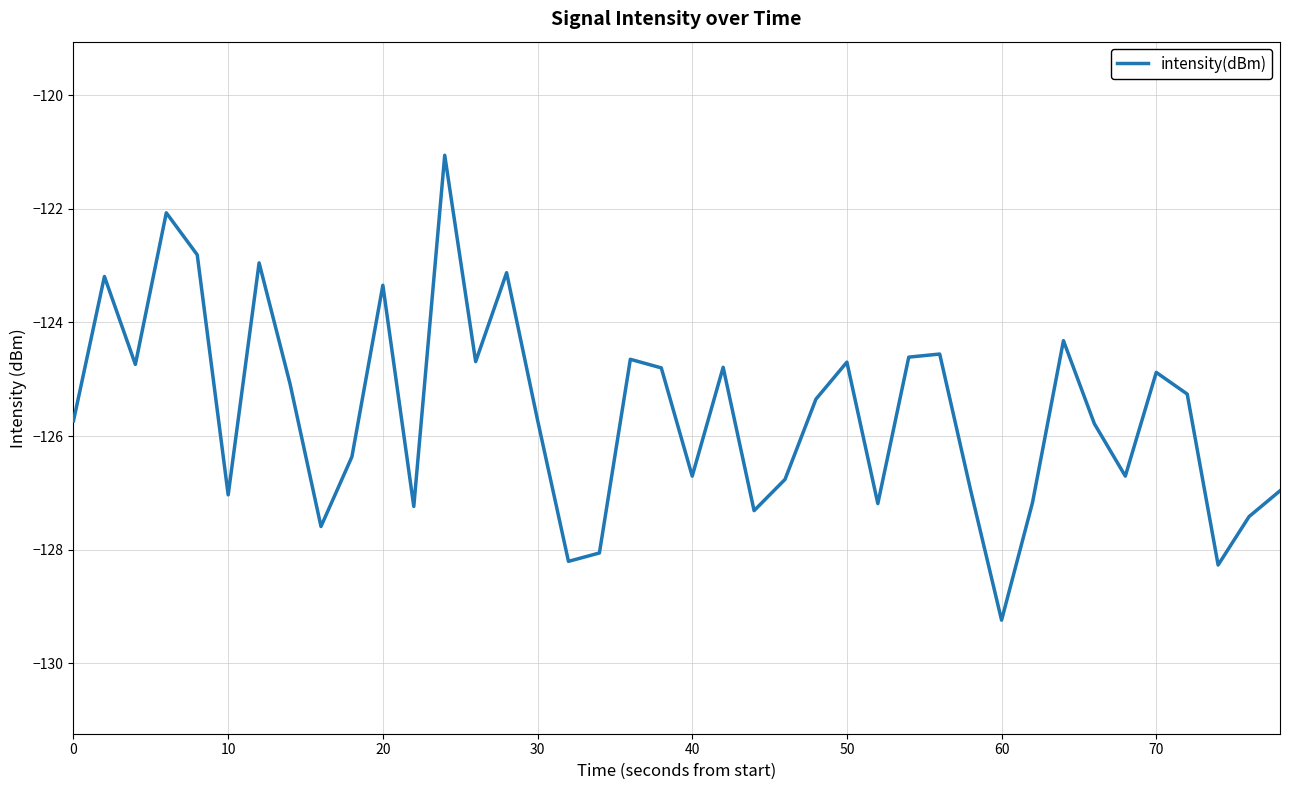

What is the difference between the maximum and minimum values?

8.2